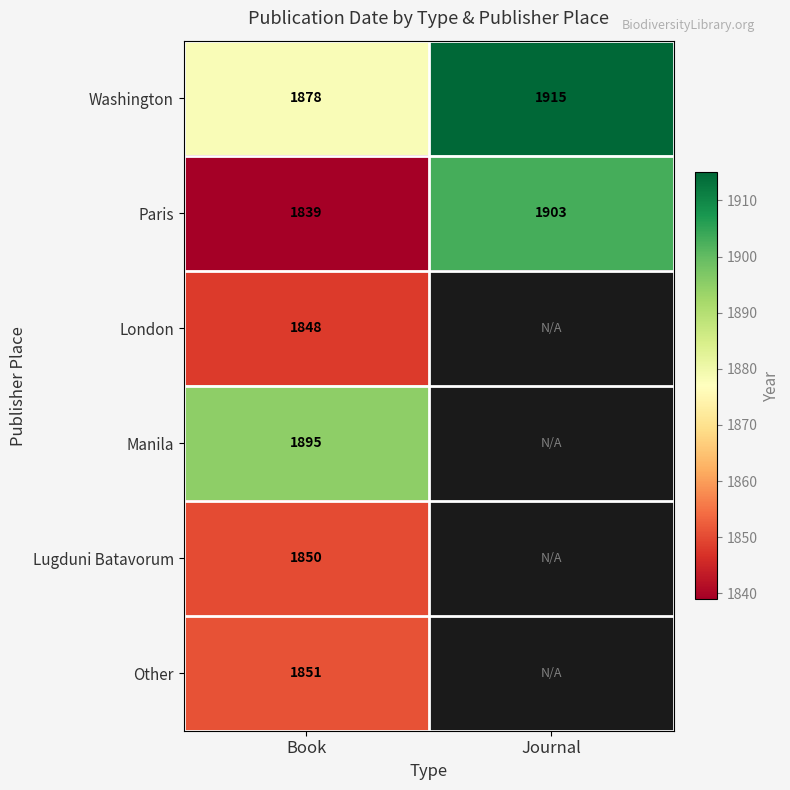

Rank the series at Book from lowest to highest value.

Paris, London, Lugduni Batavorum, Other, Washington, Manila